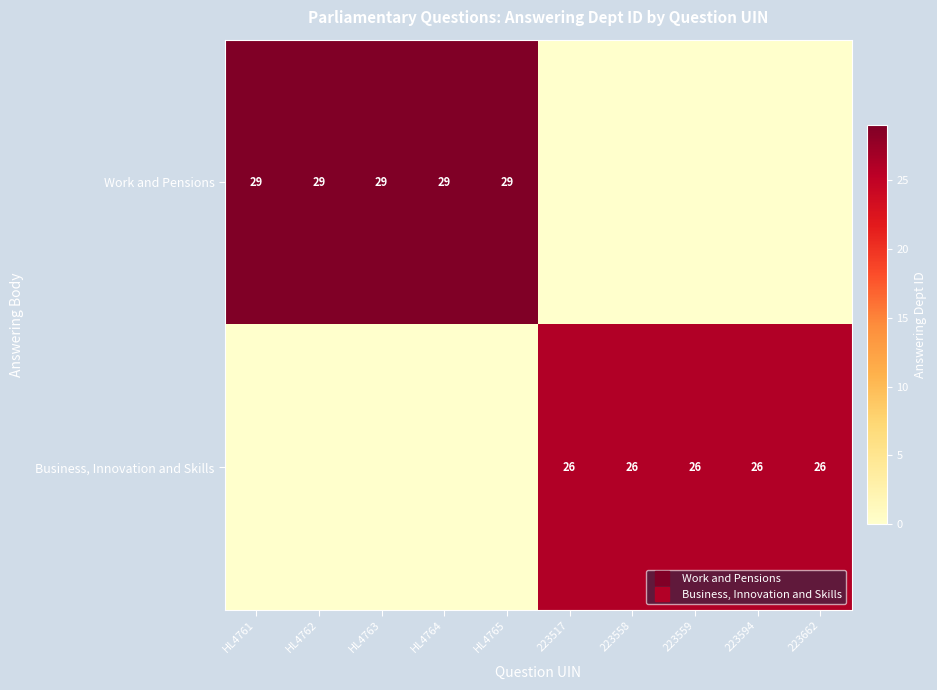

At which label does Business, Innovation and Skills reach its minimum?

HL4761